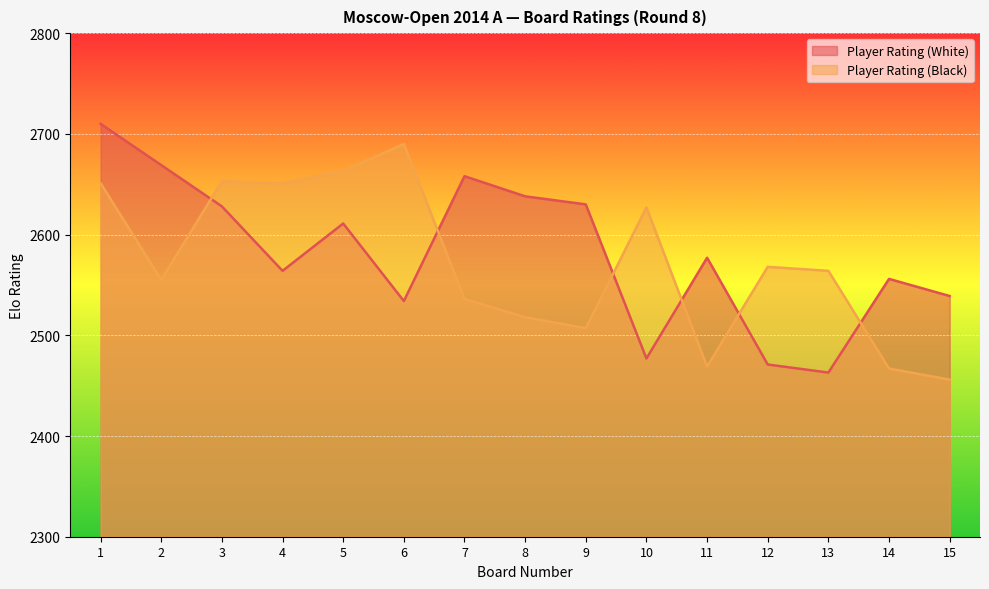

What is the minimum value for Player Rating (White)?

2463